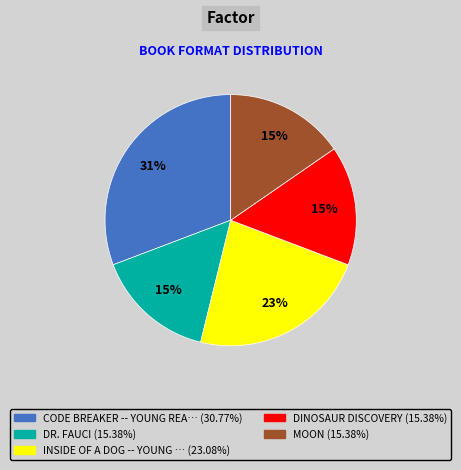

Is there any slice that represents more than half of the pie?

No